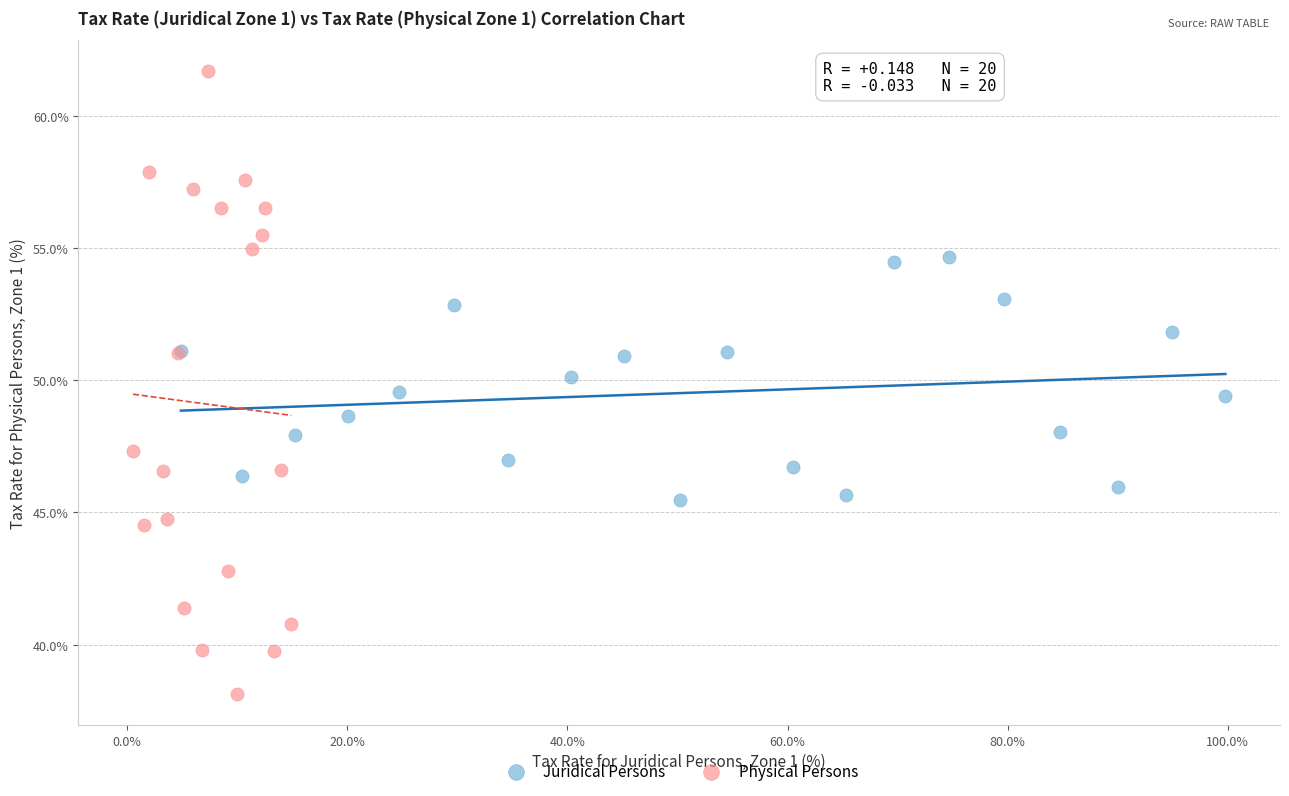

What are all the series names shown in the legend?

Juridical Persons, Physical Persons